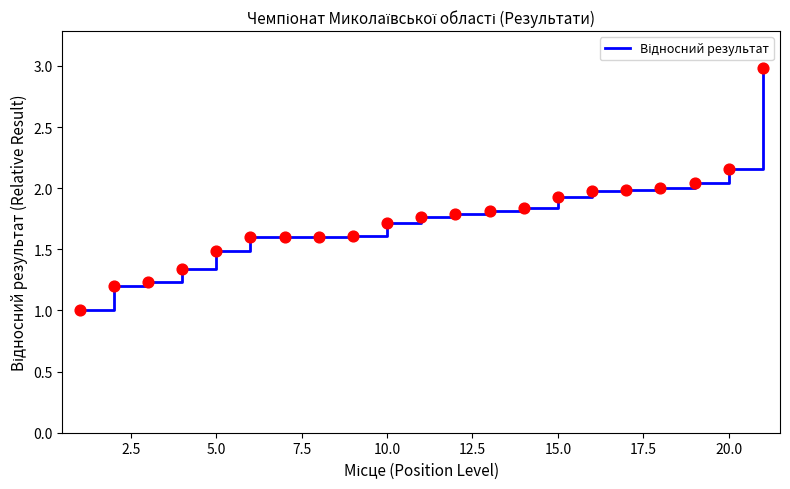

What is the minimum value shown in the chart?

1.0